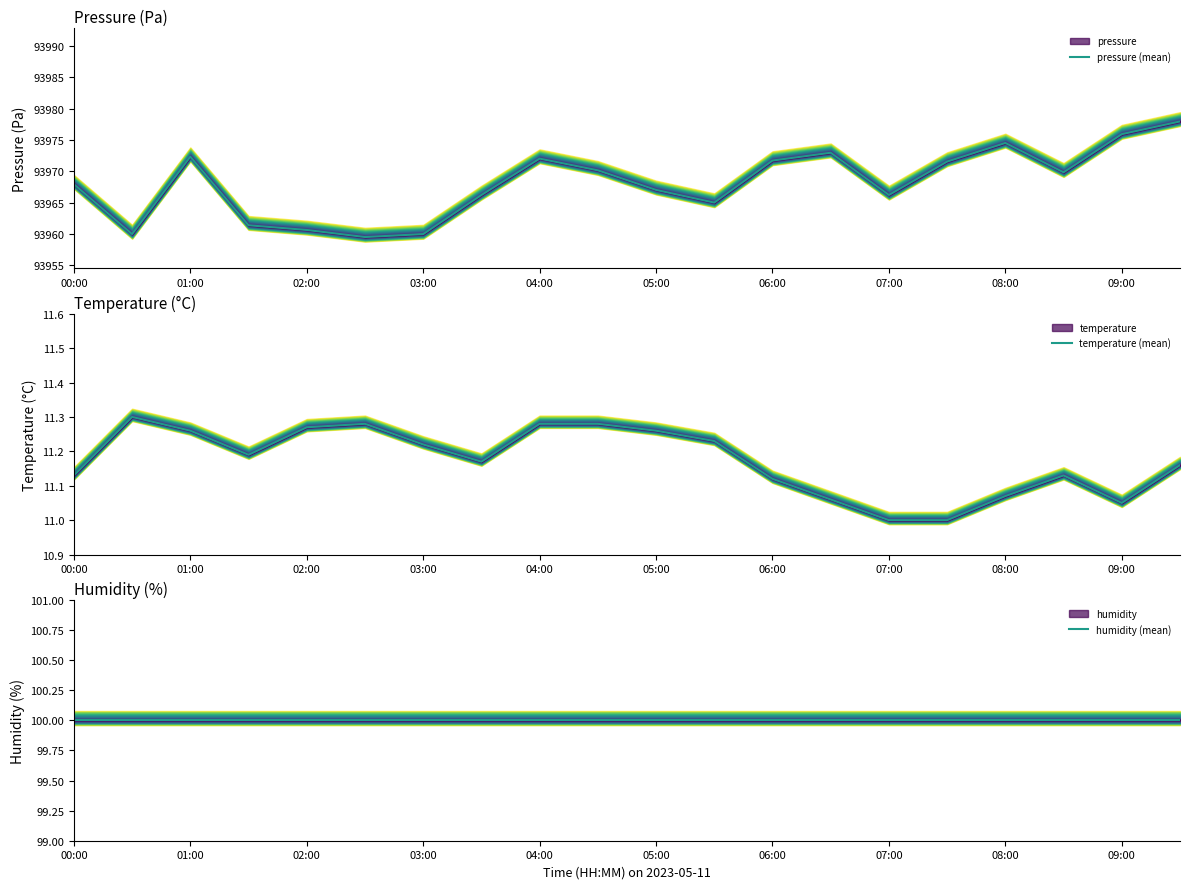

At 05:00, list the series in order from largest to smallest.

pressure (mean), humidity (mean), temperature (mean)